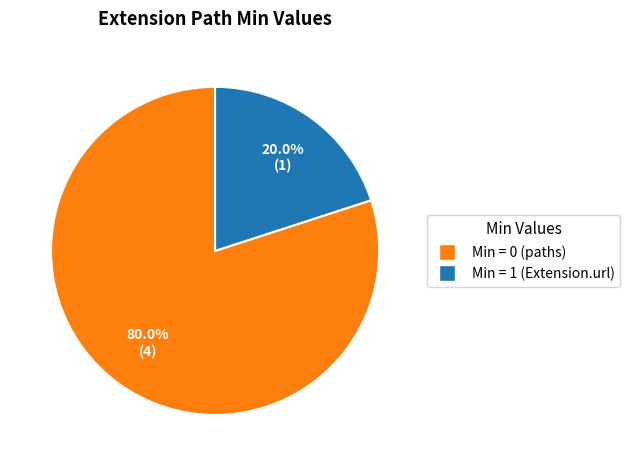

Count the number of slices in the pie.

2